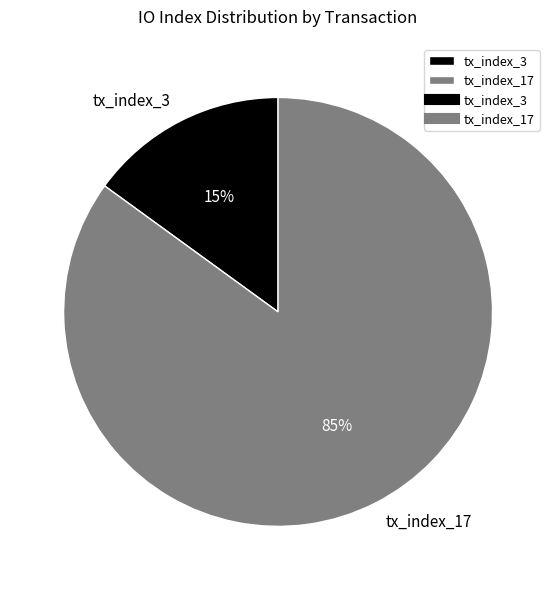

Which category has the smallest portion of the pie?

tx_index_3